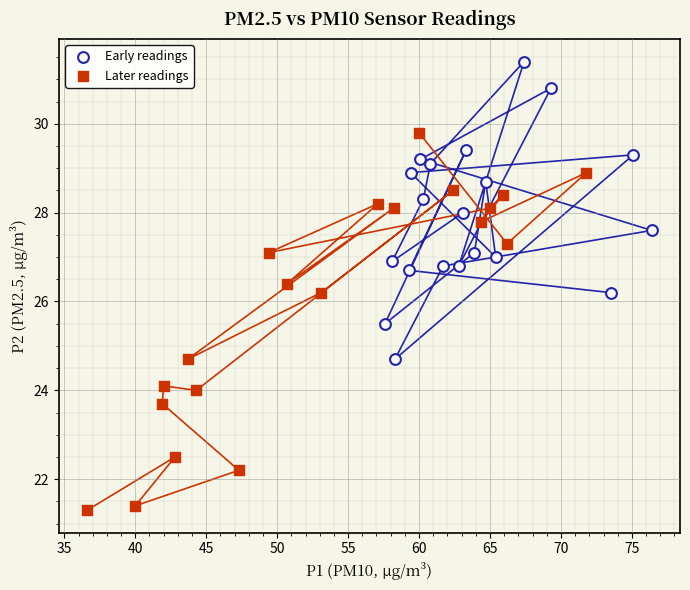

Which series has the largest Y range (max minus min)?

Later readings